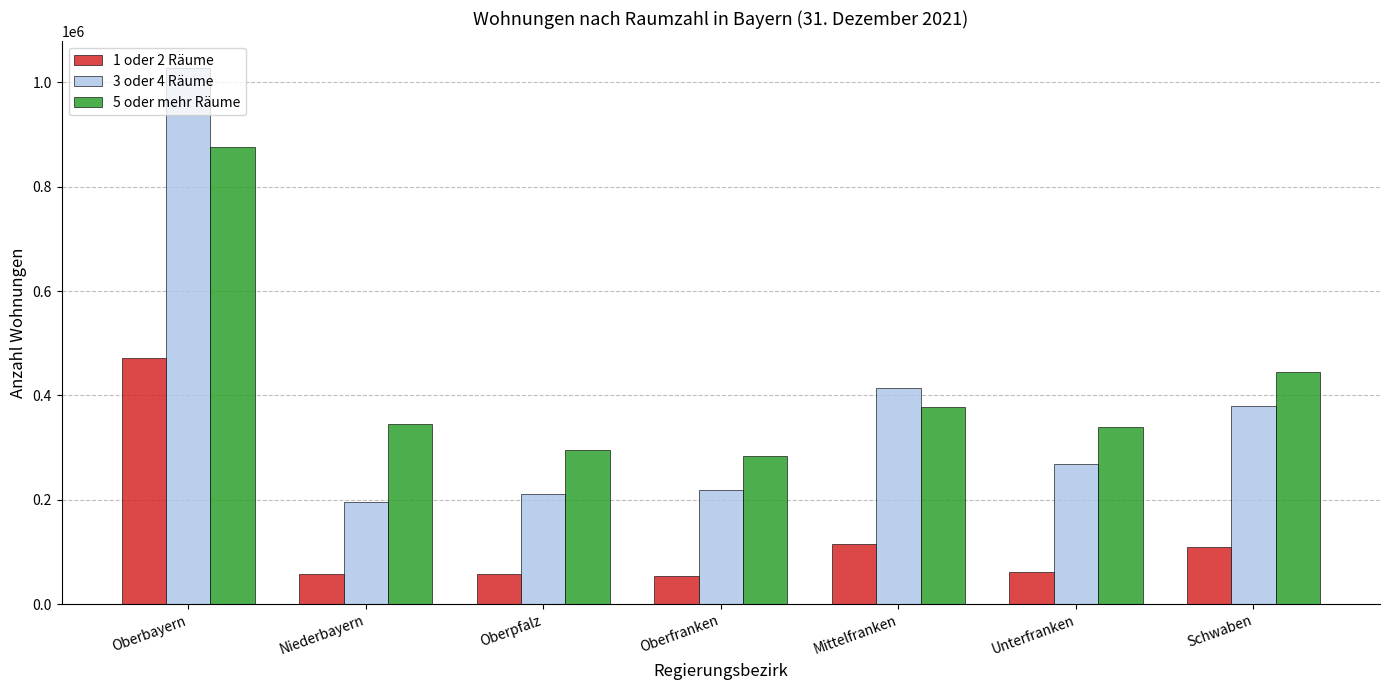

How many values in the 1 oder 2 Räume series are below 62420?

3